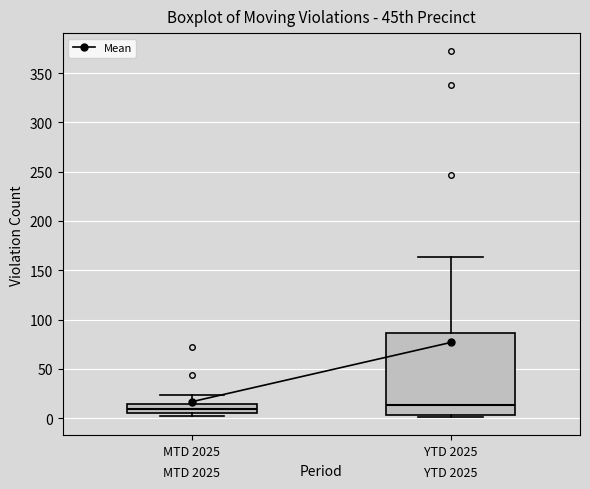

Reading left to right, read every box against the y-axis: the position of its median line, the range the box covers, and the ends of its whiskers. The values are not printed on the chart, so give them approximately, as read against the axis.

MTD 2025: median 10, box 5 to 15, whiskers 0 to 25
YTD 2025: median 15, box 5 to 85, whiskers 0 to 165